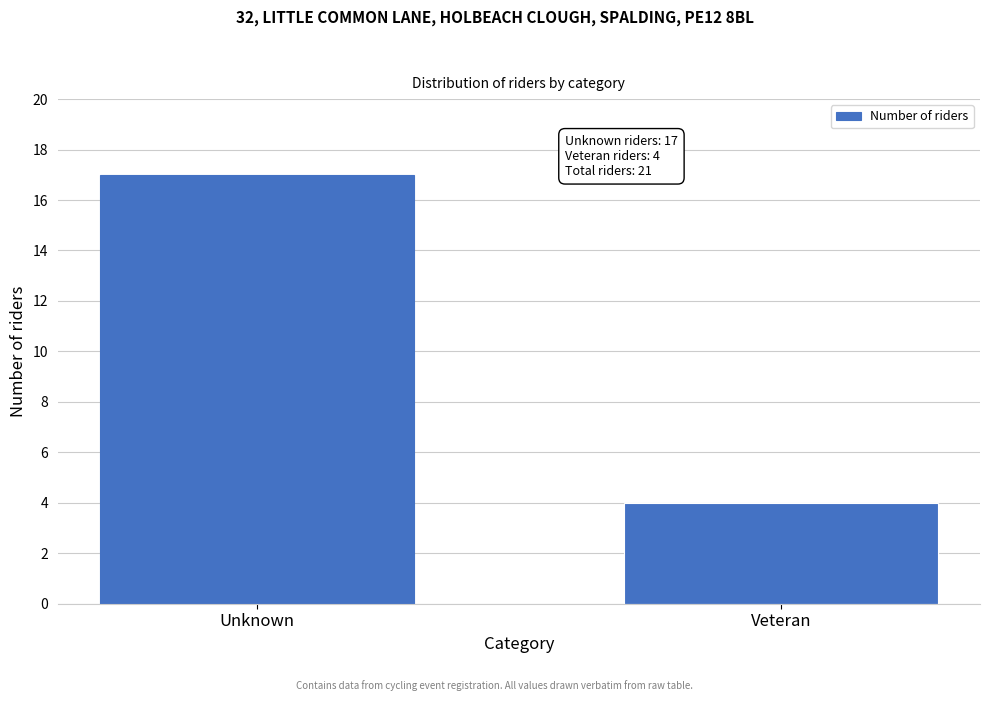

Reading right to left, extract all data points from this chart.

Veteran=4	Unknown=17